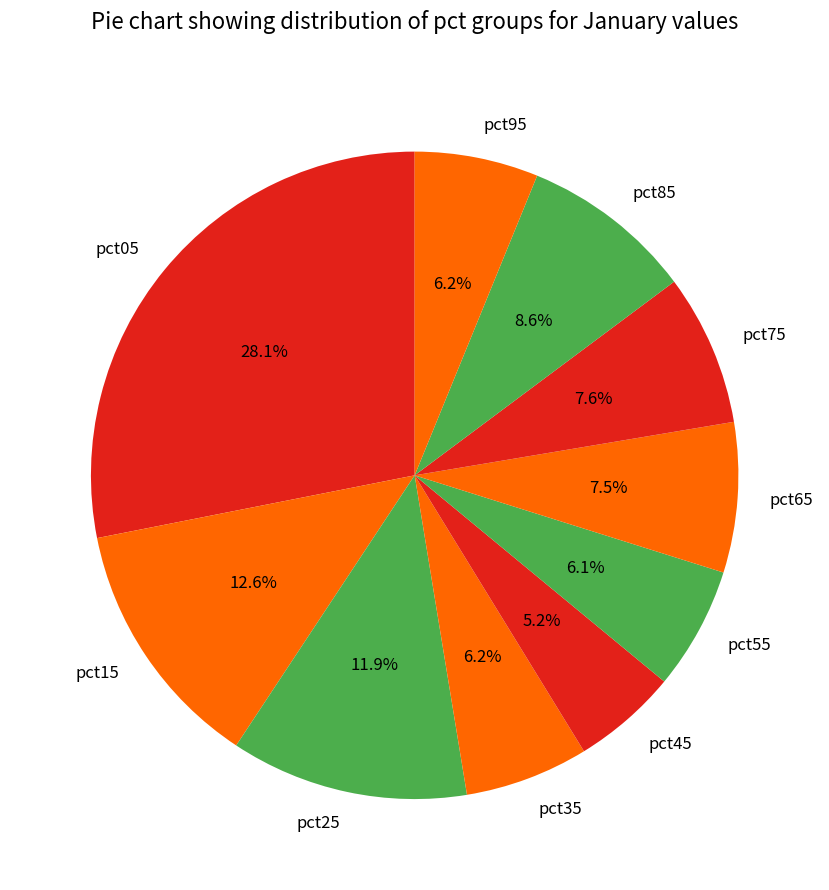

To the nearest percent, what is the difference between the largest and smallest slice percentages?

23%